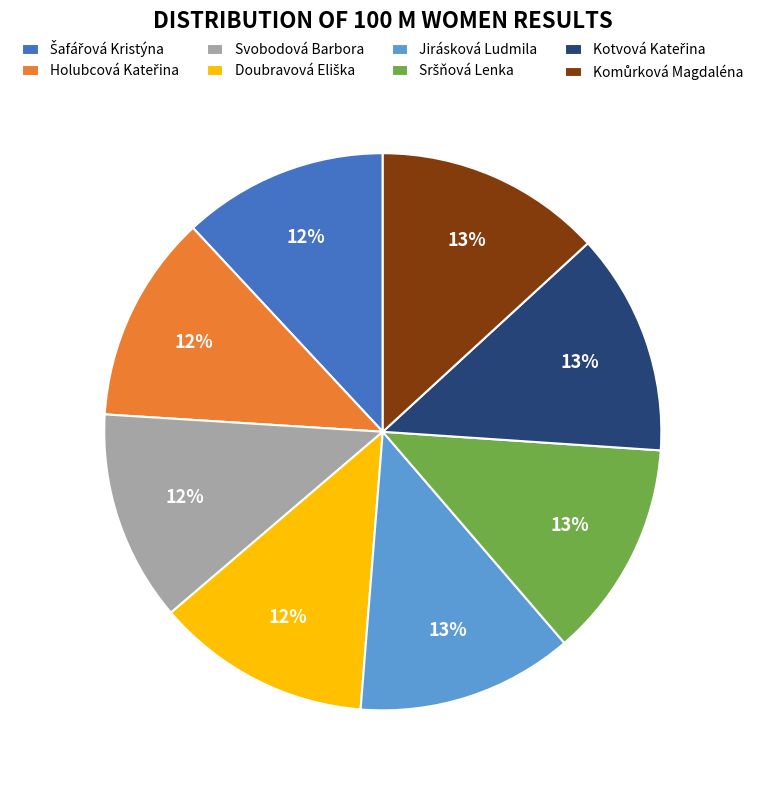

To the nearest percent, what portion does Svobodová Barbora represent?

12%